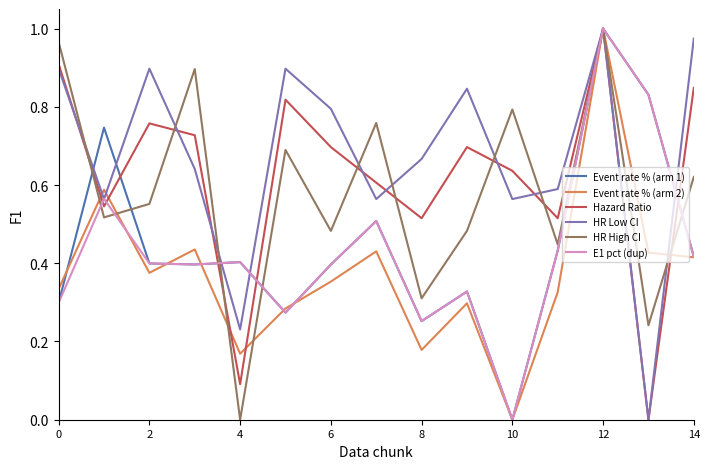

Which series has the largest total across all categories?

HR Low CI